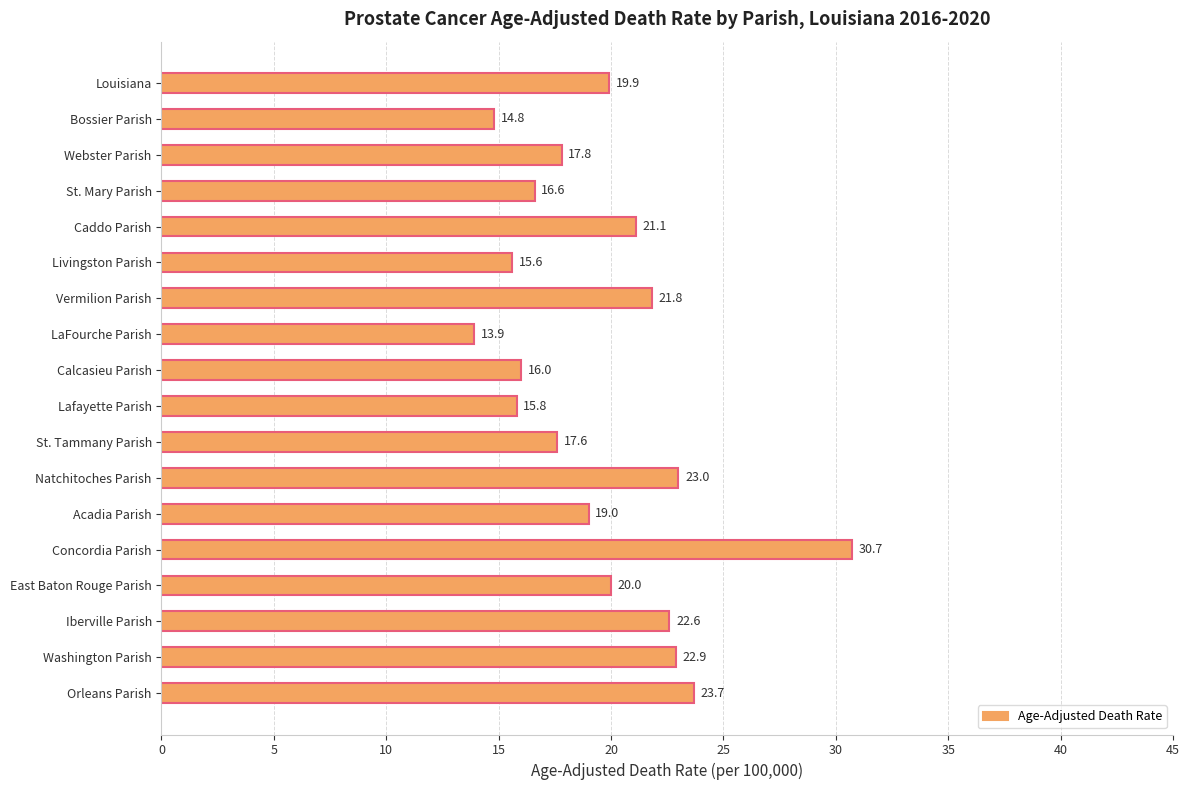

At which category does the chart reach its minimum across all series?

LaFourche Parish